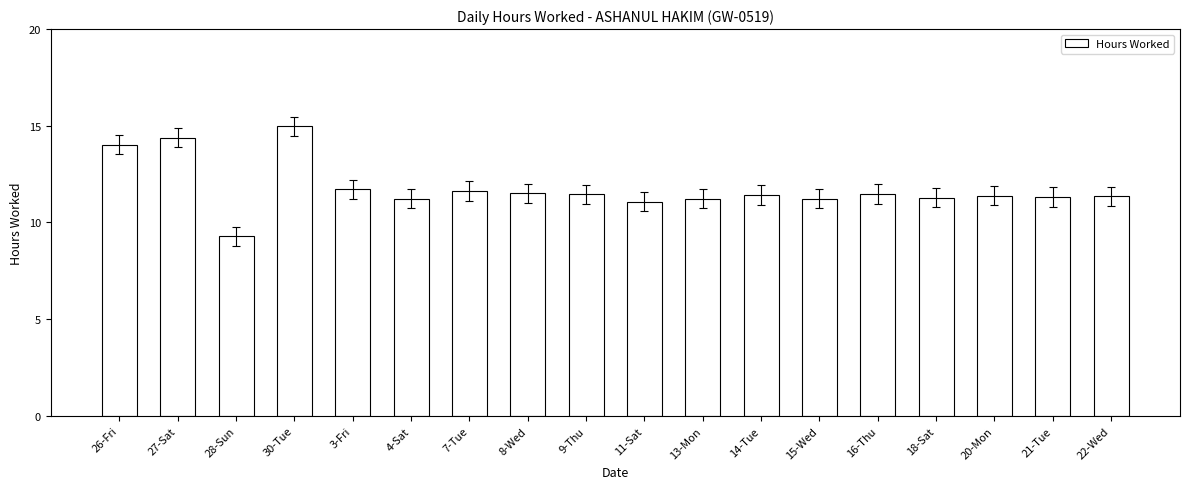

What is the greatest value displayed?

15.0